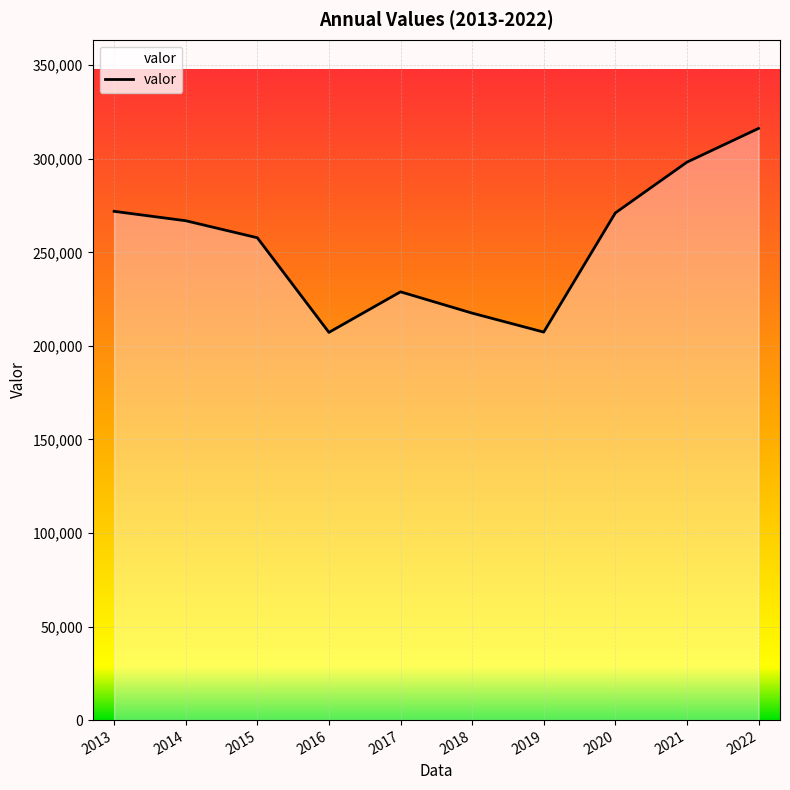

What is the difference between the values at 2019 and 2022?

108826